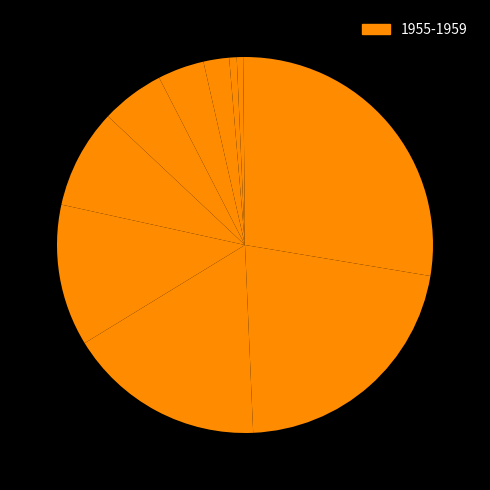

What is the smallest slice in the pie chart?

25-29